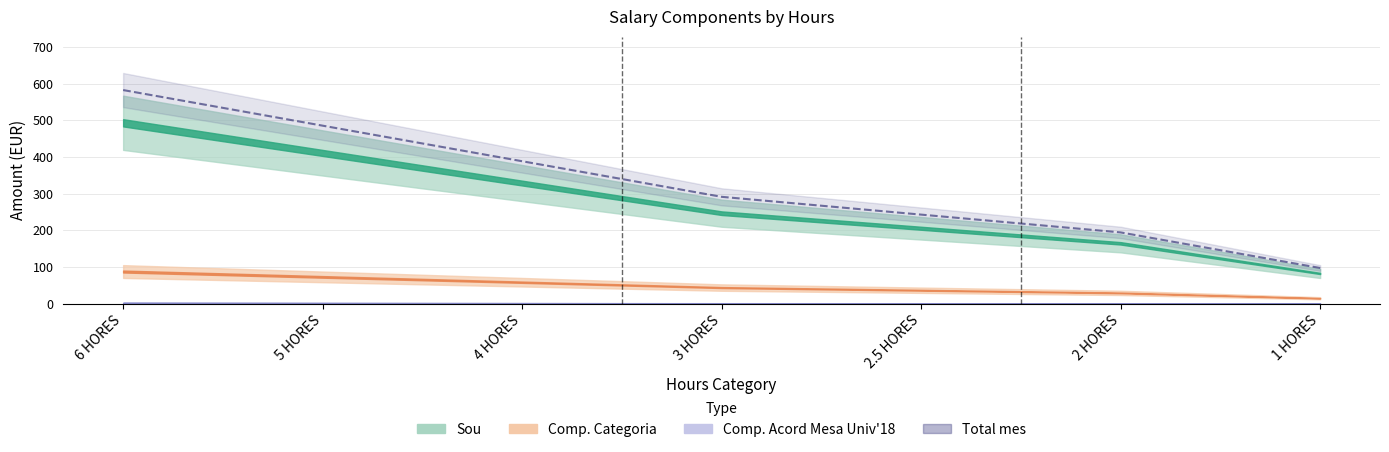

Does the chart have visible grid lines?

Yes